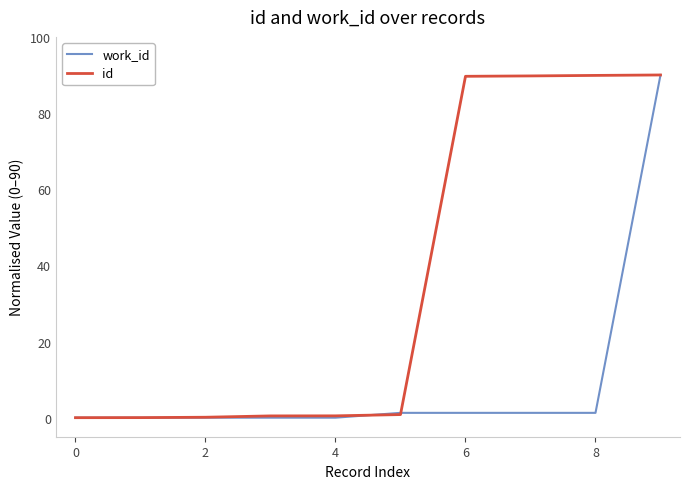

What is the highest value of the id series?

90.0